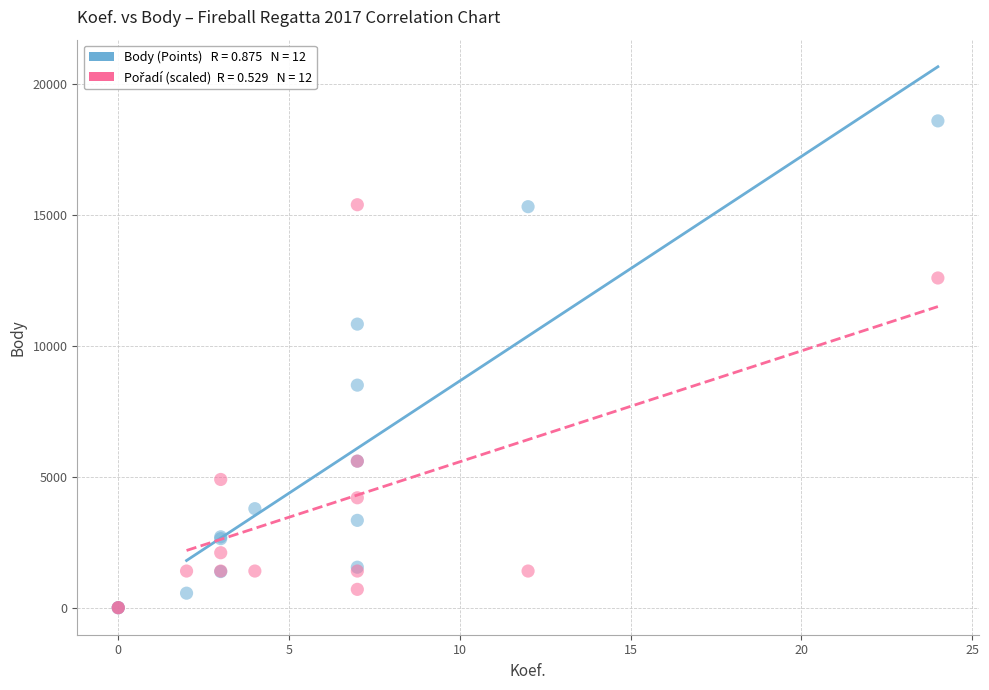

Across all series, what Y value is closest to 9302?

8505